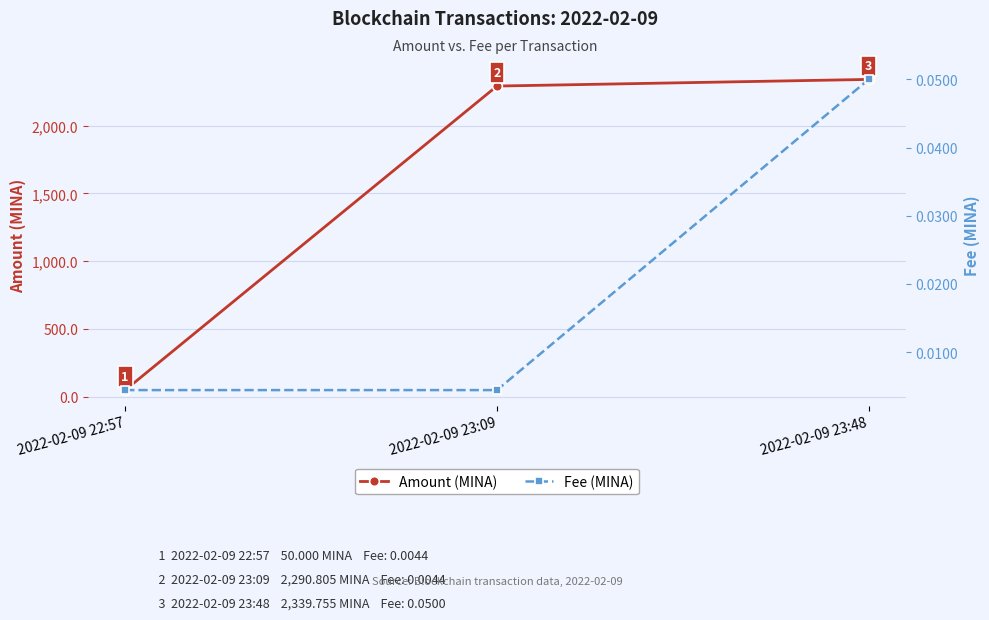

Does the chart display data point markers on the line(s)?

Yes